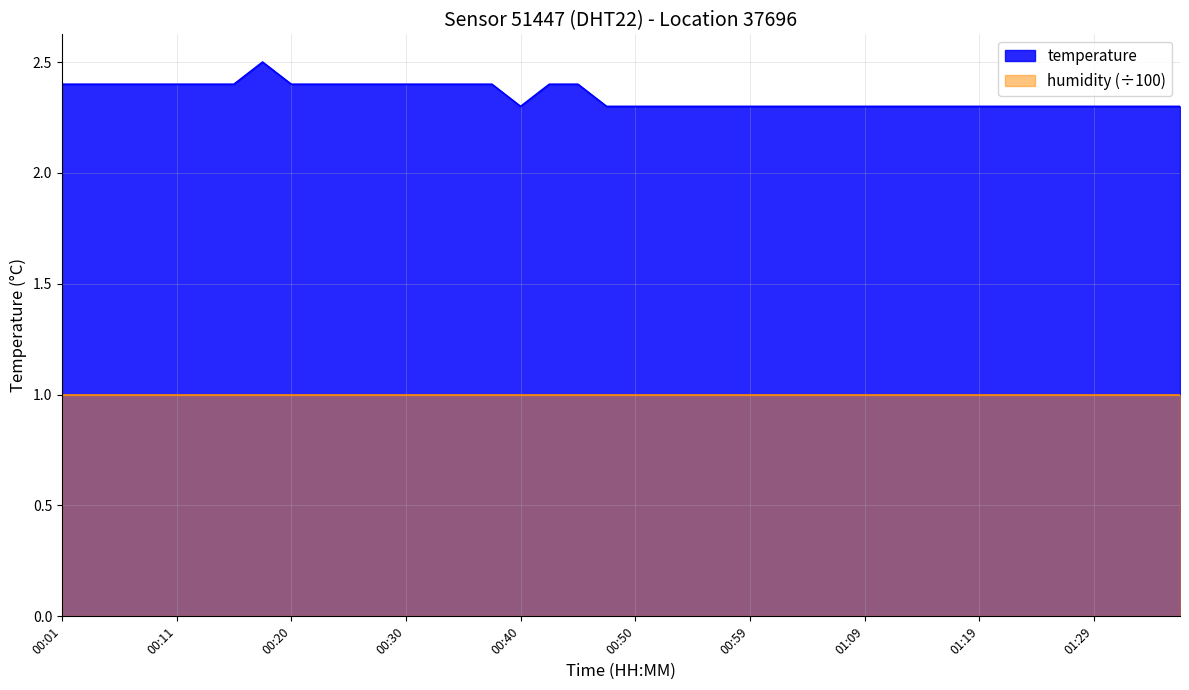

What is the difference between the maximum and second lowest values?

0.2